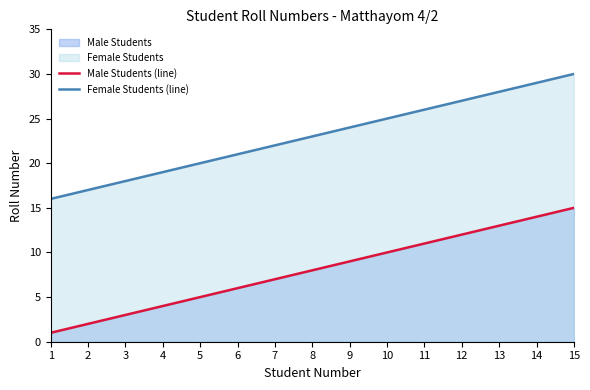

True or false: Male Students (line) and Female Students (line) cross at least once.

False